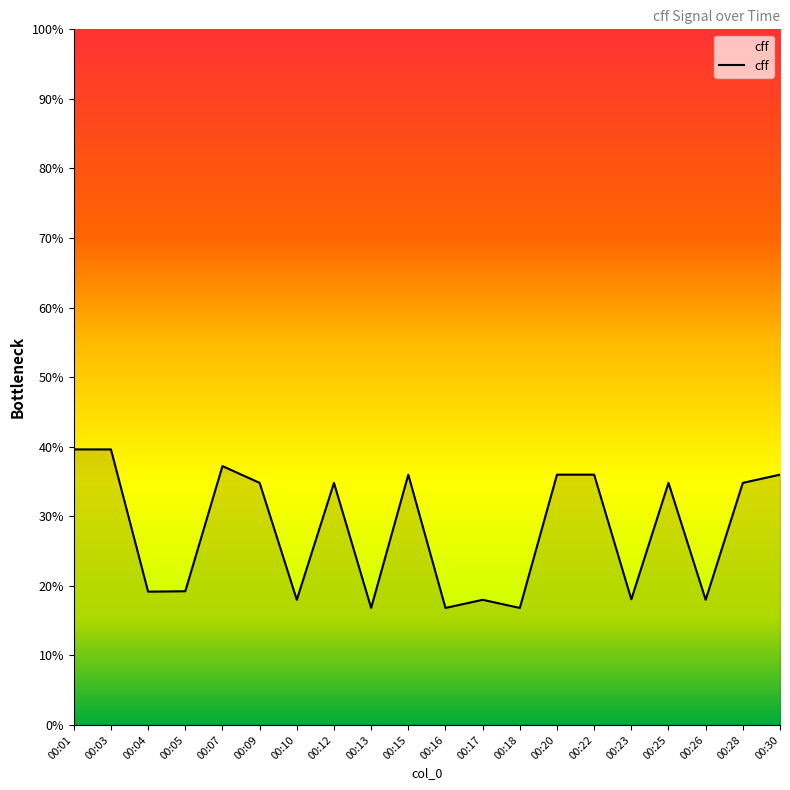

The chart shows a value of 18.1 at 00:25. True or false?

False